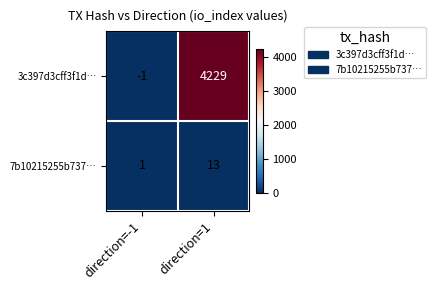

Which series has the largest range (max minus min)?

3c397d3cff3f1d…